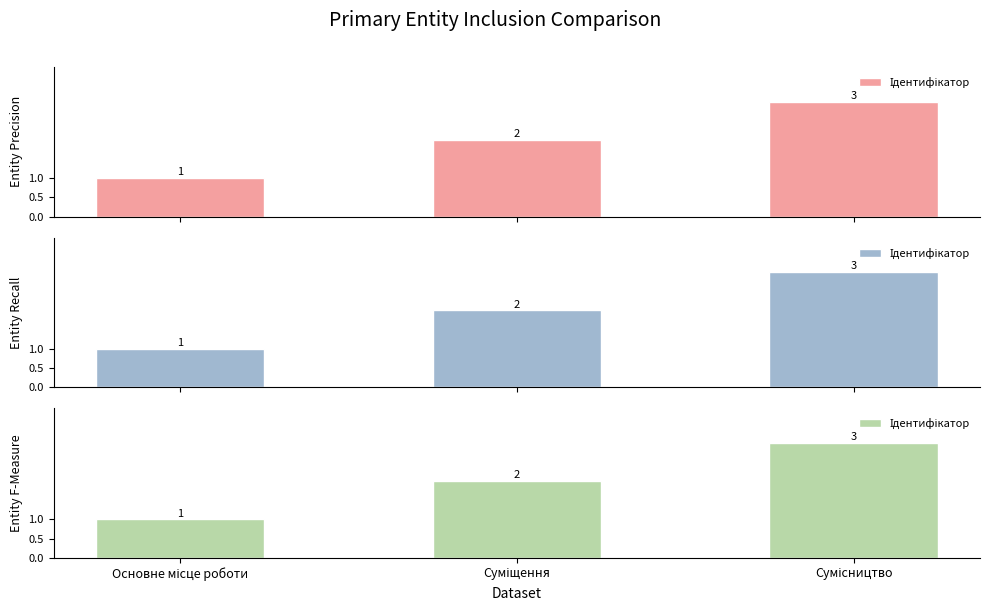

Does the chart contain stacked bars?

No